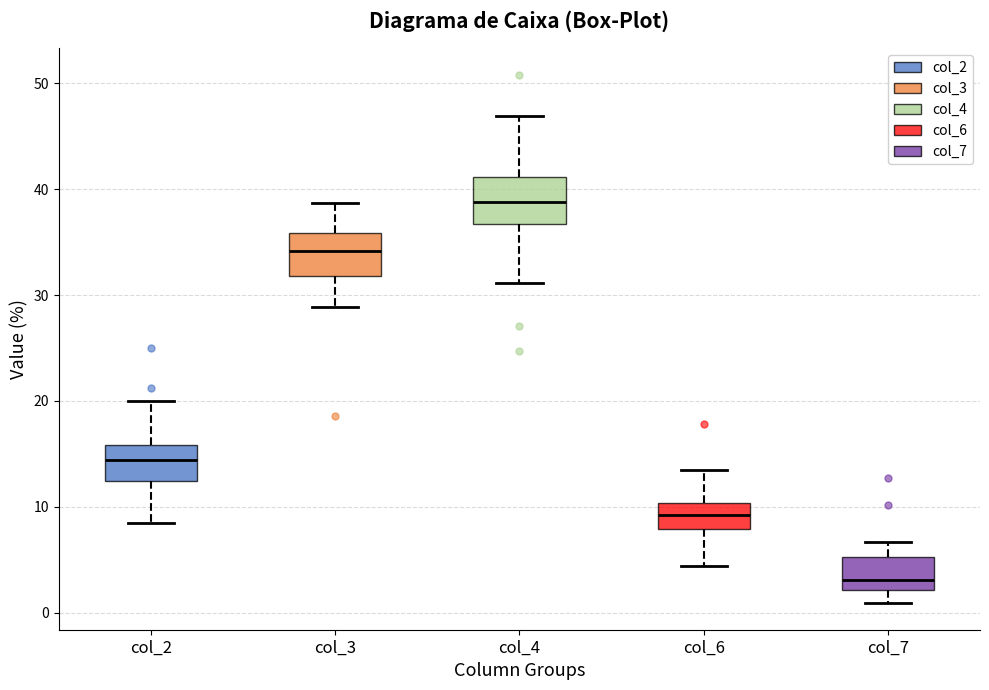

Reading left to right, transcribe this box plot: for each box, give where its median line is, the range the box spans, and where its two whiskers end, as read against the y-axis. The values are not printed on the chart, so give them approximately, as read against the axis.

col_2: median 14, box 12 to 16, whiskers 9 to 20
col_3: median 34, box 32 to 36, whiskers 29 to 39
col_4: median 39, box 37 to 41, whiskers 31 to 47
col_6: median 9, box 8 to 10, whiskers 4 to 14
col_7: median 3, box 2 to 5, whiskers 1 to 7